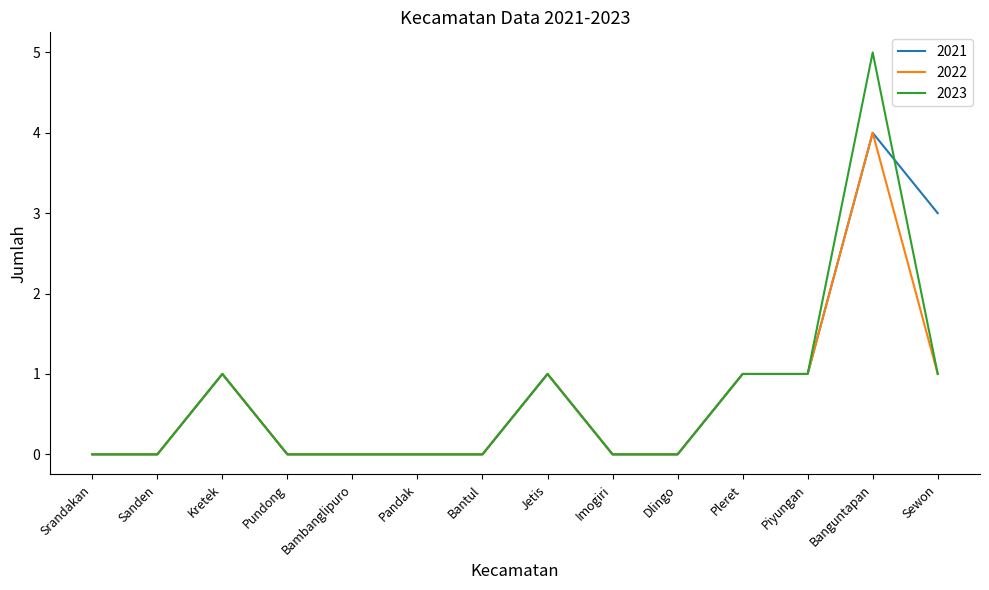

Is the value of 2021 at Bambanglipuro greater than the value of 2023 at Kretek?

No